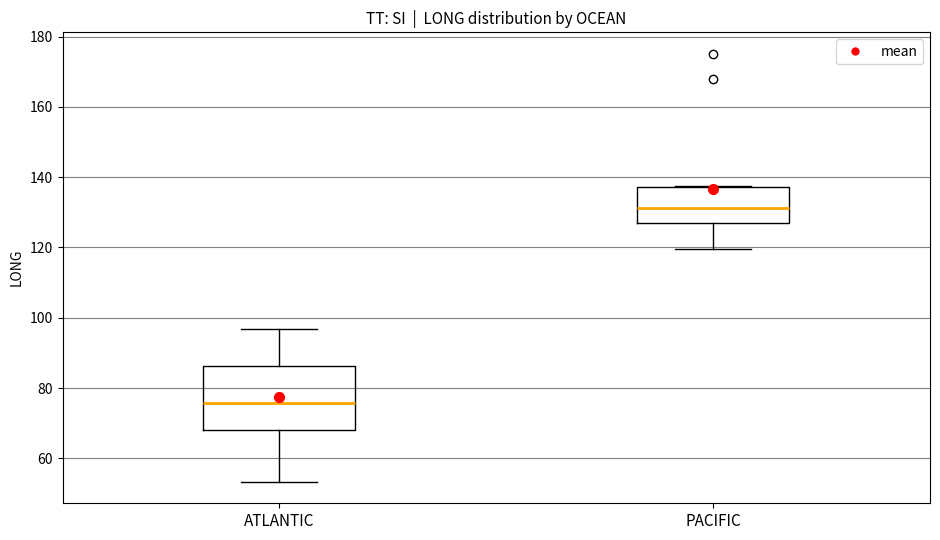

Which box has the lowest median line?

ATLANTIC